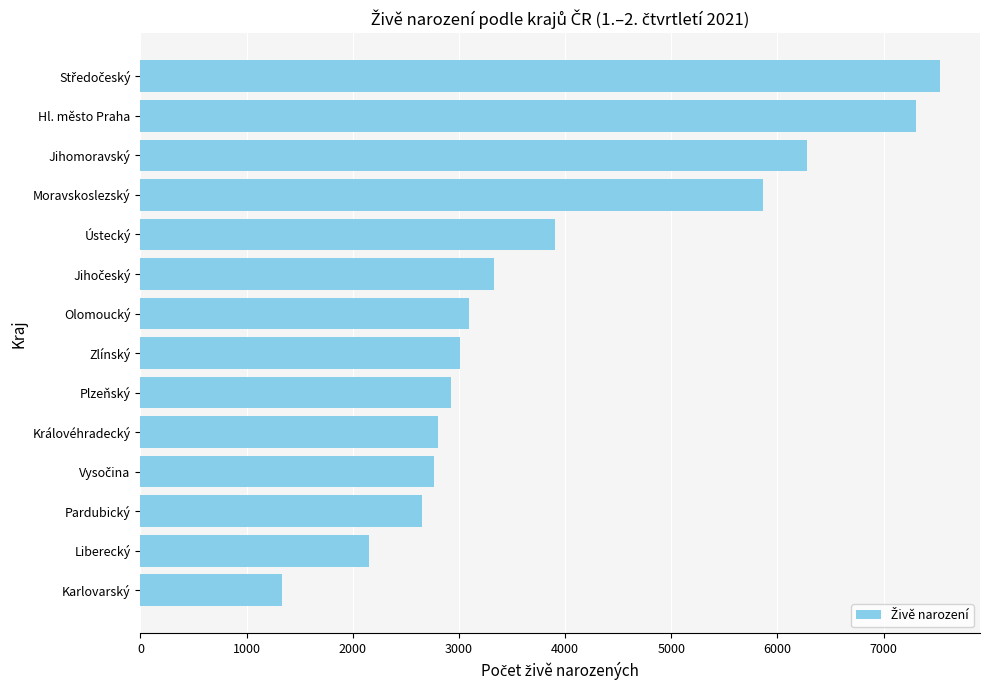

Between Královéhradecký and Liberecký, which is larger?

Královéhradecký